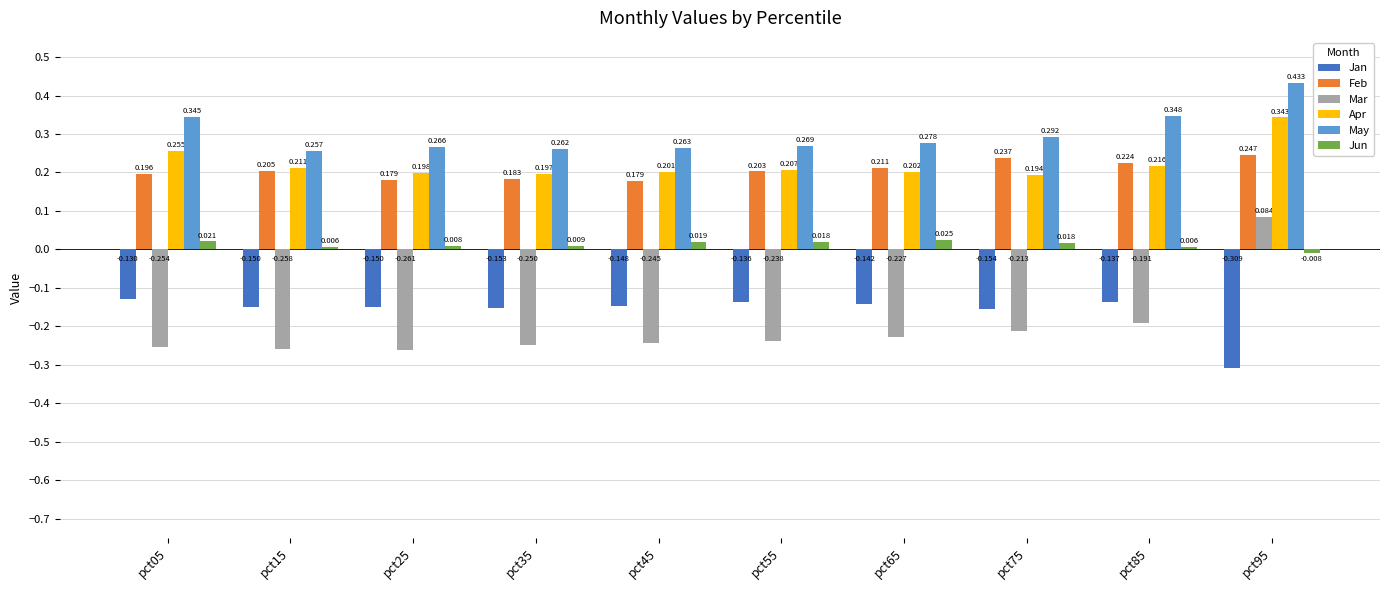

Which series has the largest total across all categories?

May